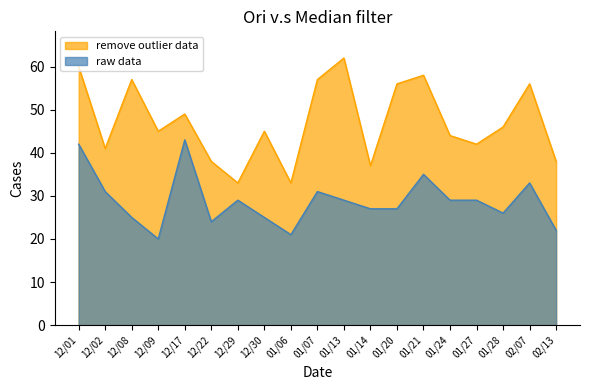

How many lines are shown in the chart?

2